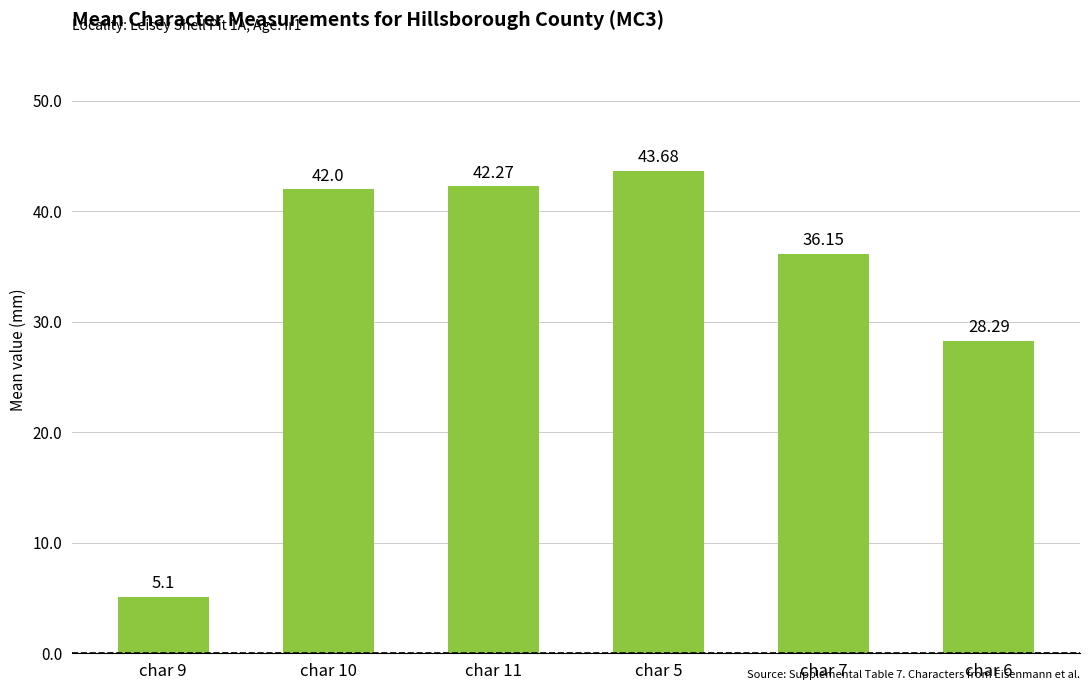

Between char 11 and char 5, which is larger?

char 5